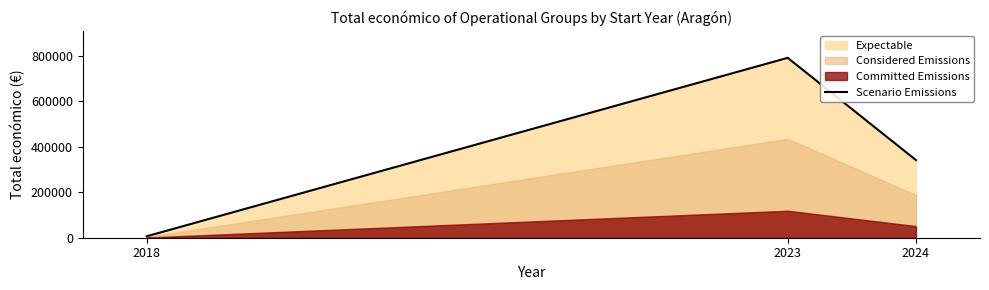

Rank the categories by value from lowest to highest.

2018, 2024, 2023